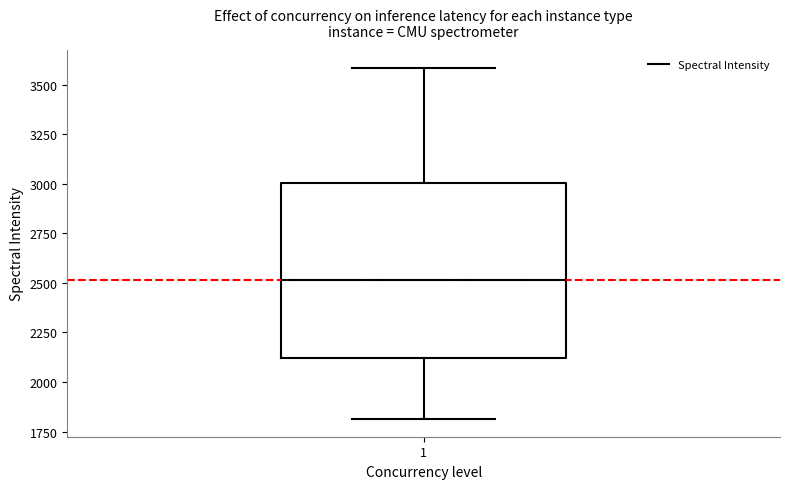

Transcribe this box plot: give where the median line is, the range the box spans, and where the two whiskers end, as read against the y-axis. The values are not printed on the chart, so give them approximately, as read against the axis.

median 2500, box 2100 to 3000, whiskers 1800 to 3600